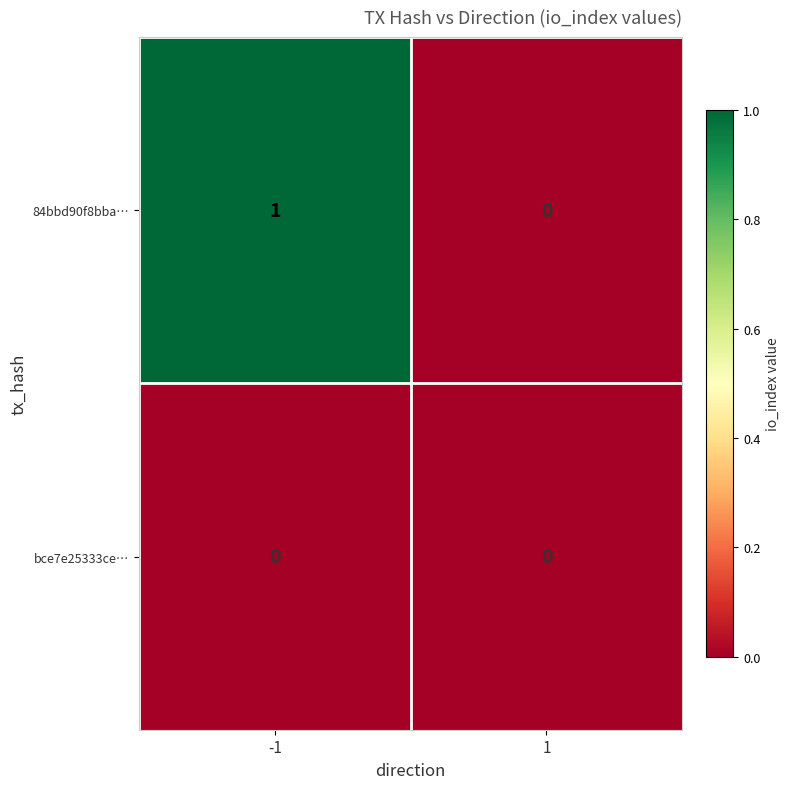

Which series has the largest total across all categories?

84bbd90f8bba…